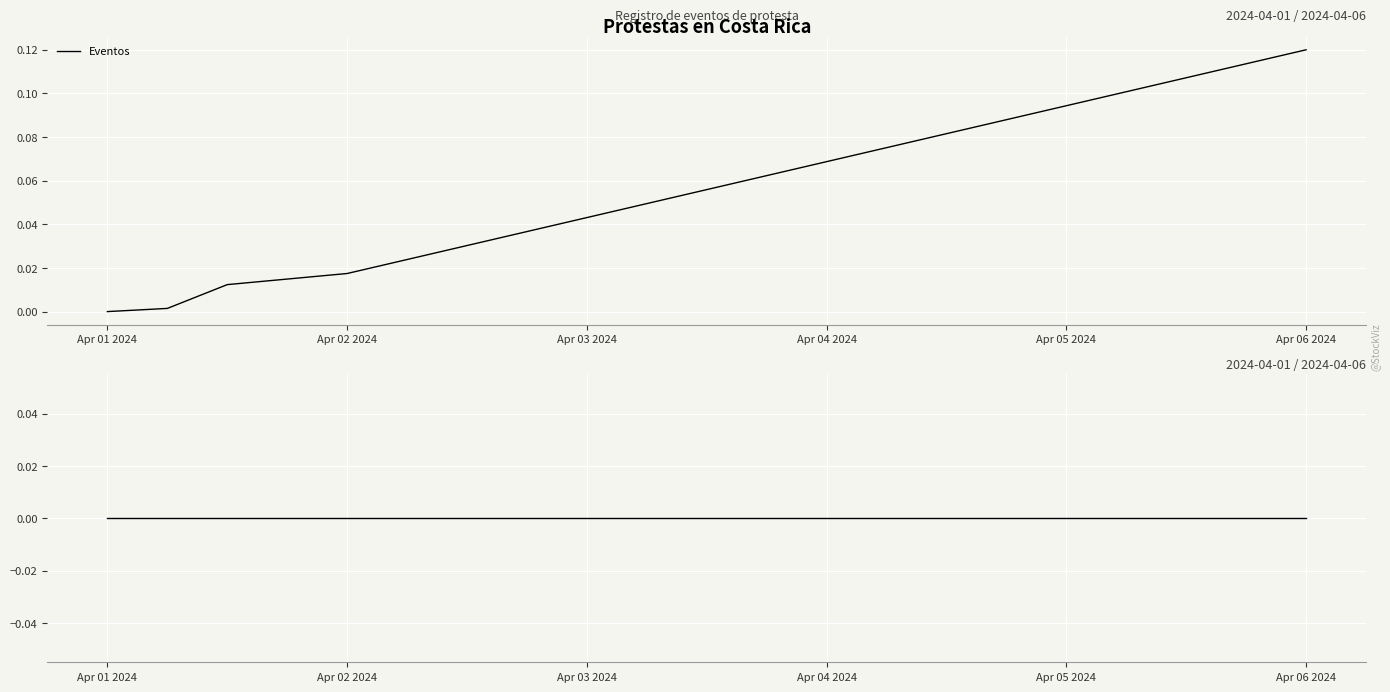

Does the chart have visible grid lines?

Yes